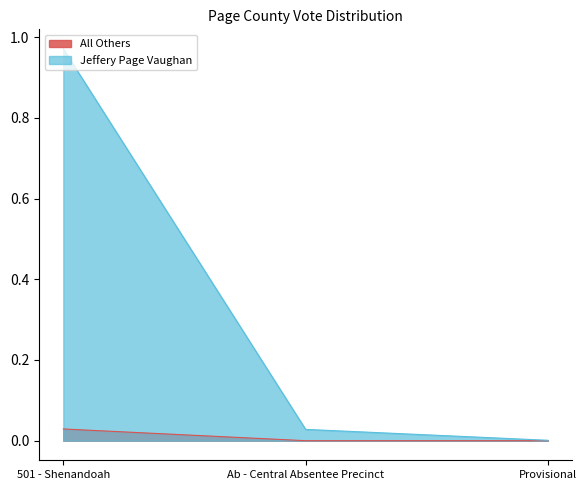

What is the highest value of the Jeffery Page Vaughan series?

1.0